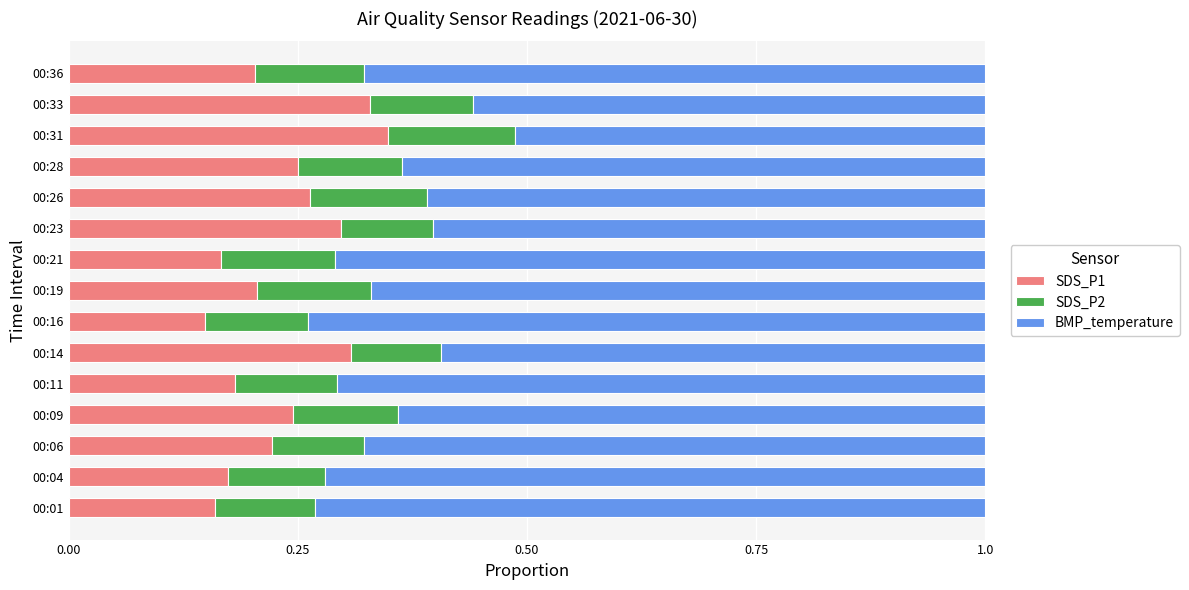

What is the total value across all series at 00:33?

1.0